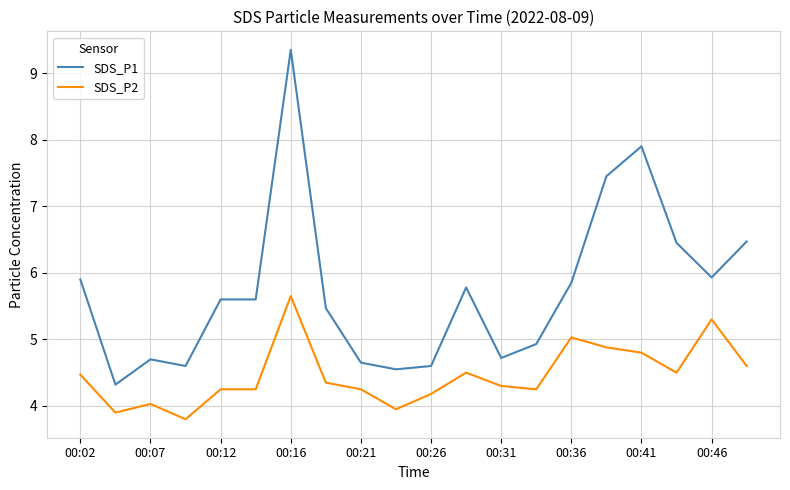

Count the number of data series in this chart.

2